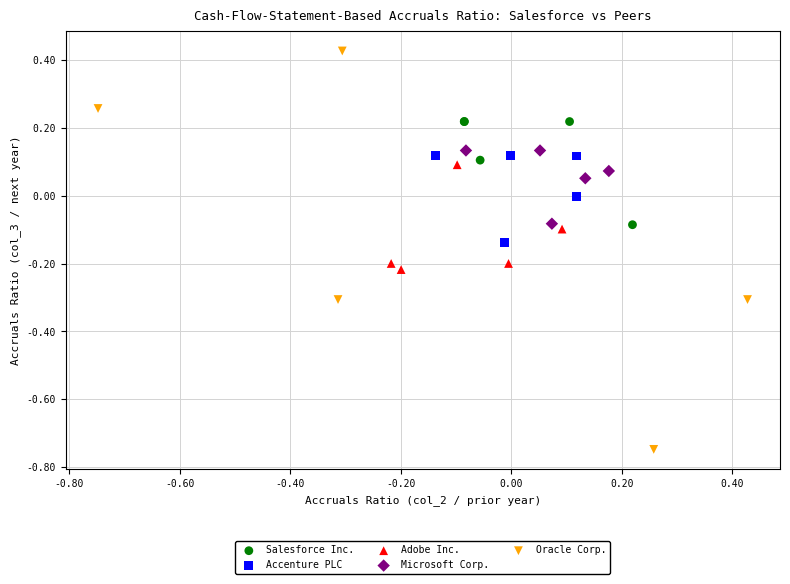

Which series has the widest spread of Y values?

Oracle Corp.